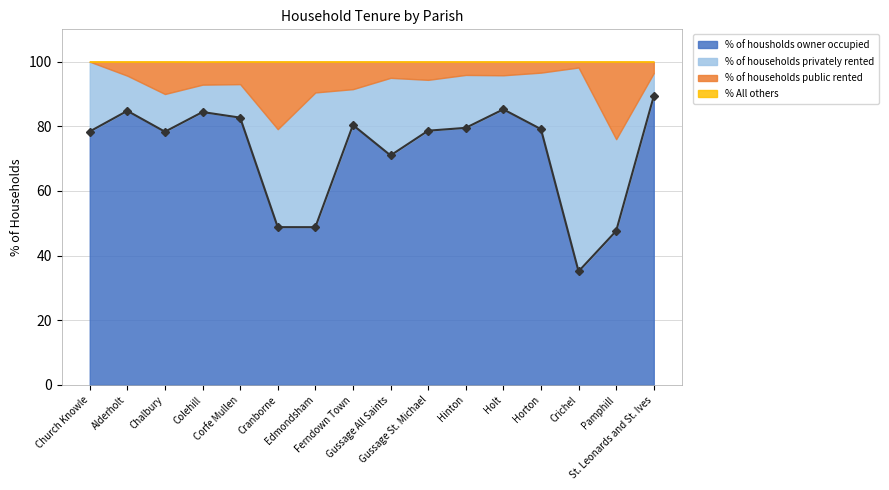

Reading left to right, transcribe all the data shown in this chart.

% of housholds owner occupied: Church Knowle=78.4	Alderholt=84.8	Chalbury=78.3	Colehill=84.4	Corfe Mullen=82.7	Cranborne=48.8	Edmondsham=48.8	Ferndown Town=80.4	Gussage All Saints=71.0	Gussage St. Michael=78.7	Hinton=79.5	Holt=85.2	Horton=79.1	Crichel=35.1	Pamphill=47.6	St. Leonards and St. Ives=89.3
% of households privately rented: Church Knowle=21.6	Alderholt=10.9	Chalbury=11.7	Colehill=8.5	Corfe Mullen=10.4	Cranborne=30.3	Edmondsham=41.7	Ferndown Town=11.1	Gussage All Saints=24.0	Gussage St. Michael=15.7	Hinton=16.4	Holt=10.5	Horton=17.5	Crichel=63.1	Pamphill=28.4	St. Leonards and St. Ives=7.2
% of households public rented: Church Knowle=0.0	Alderholt=4.3	Chalbury=10.0	Colehill=7.1	Corfe Mullen=7.0	Cranborne=20.9	Edmondsham=9.5	Ferndown Town=8.5	Gussage All Saints=5.0	Gussage St. Michael=5.6	Hinton=4.1	Holt=4.2	Horton=3.4	Crichel=1.8	Pamphill=24.0	St. Leonards and St. Ives=3.5
% All others: Church Knowle=0.0	Alderholt=0.0	Chalbury=0.0	Colehill=0.0	Corfe Mullen=0.0	Cranborne=0.0	Edmondsham=0.0	Ferndown Town=0.0	Gussage All Saints=0.0	Gussage St. Michael=0.0	Hinton=0.0	Holt=0.0	Horton=0.0	Crichel=0.0	Pamphill=0.0	St. Leonards and St. Ives=0.0